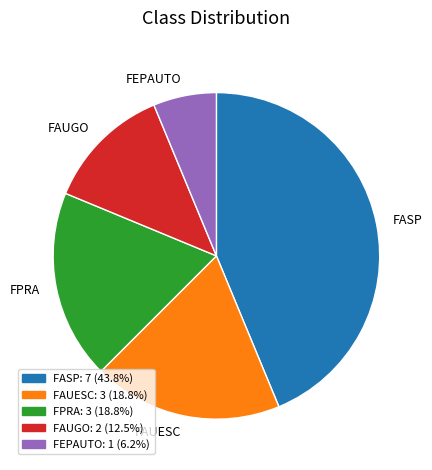

What is the ratio of the value at FAUGO to the value at FEPAUTO?

2.0